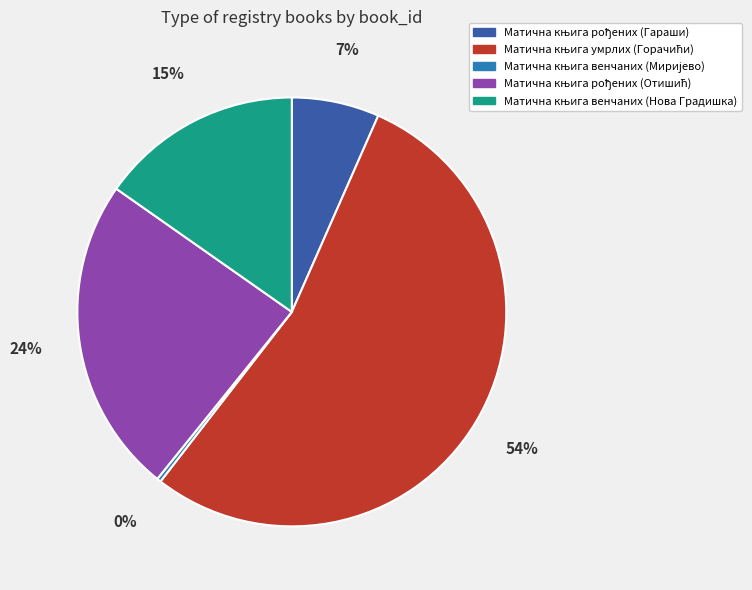

Does any single category account for the majority?

Yes